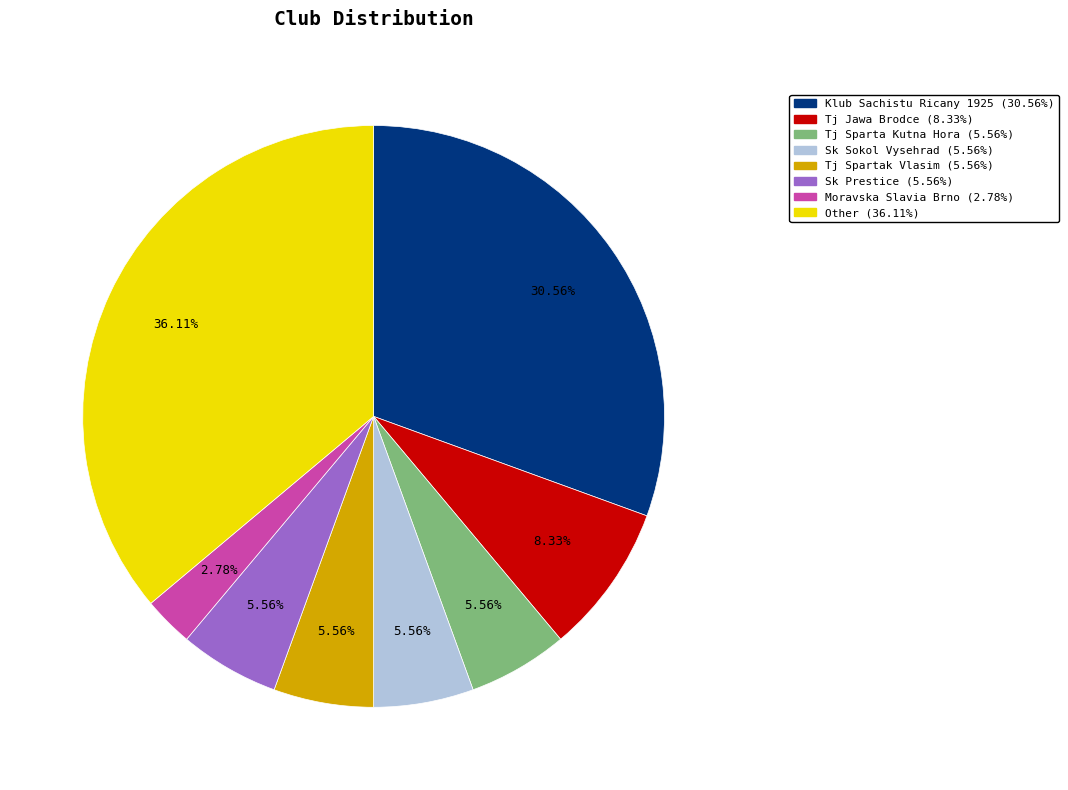

Does any single category account for the majority?

No